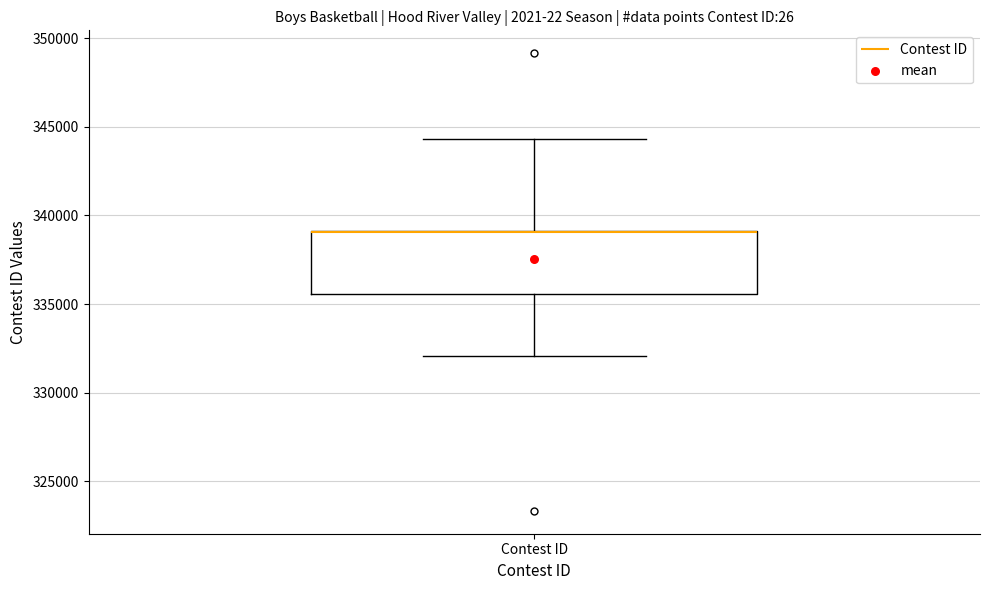

Transcribe this box plot: give where the median line is, the range the box spans, and where the two whiskers end, as read against the y-axis. The values are not printed on the chart, so give them approximately, as read against the axis.

median 339000 (drawn on the box's upper edge), box 335500 to 339000, whiskers 332000 to 344500